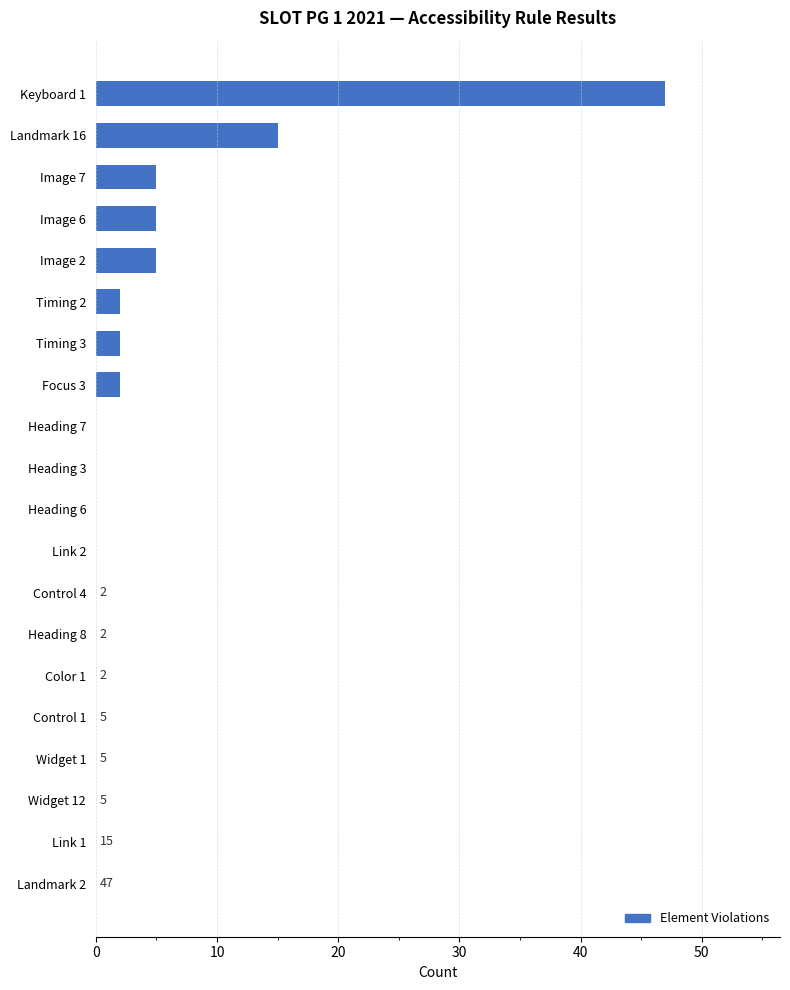

At which label is the value closest to 23?

Landmark 16